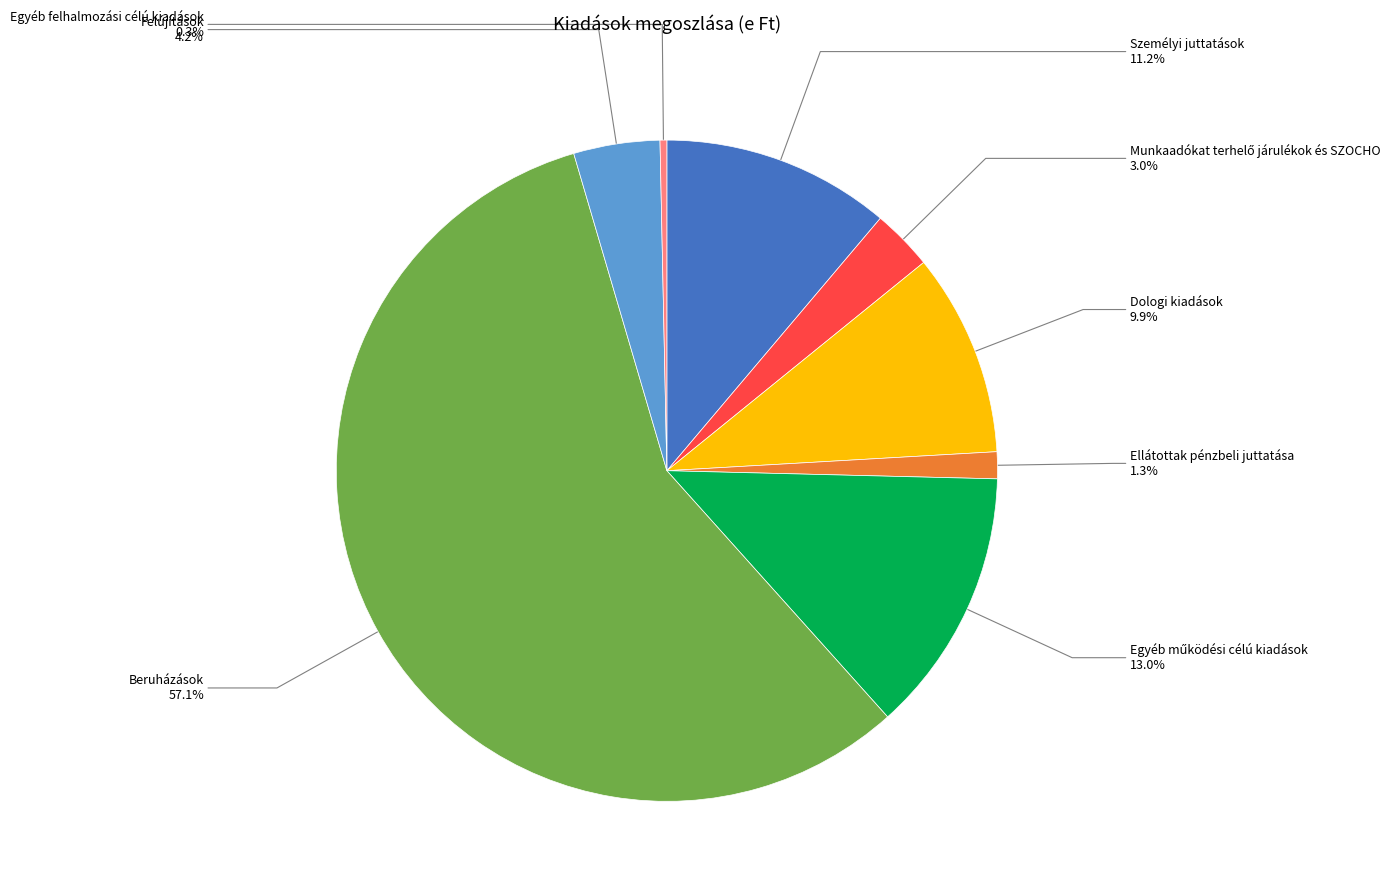

Is Beruházások the majority of the pie?

Yes